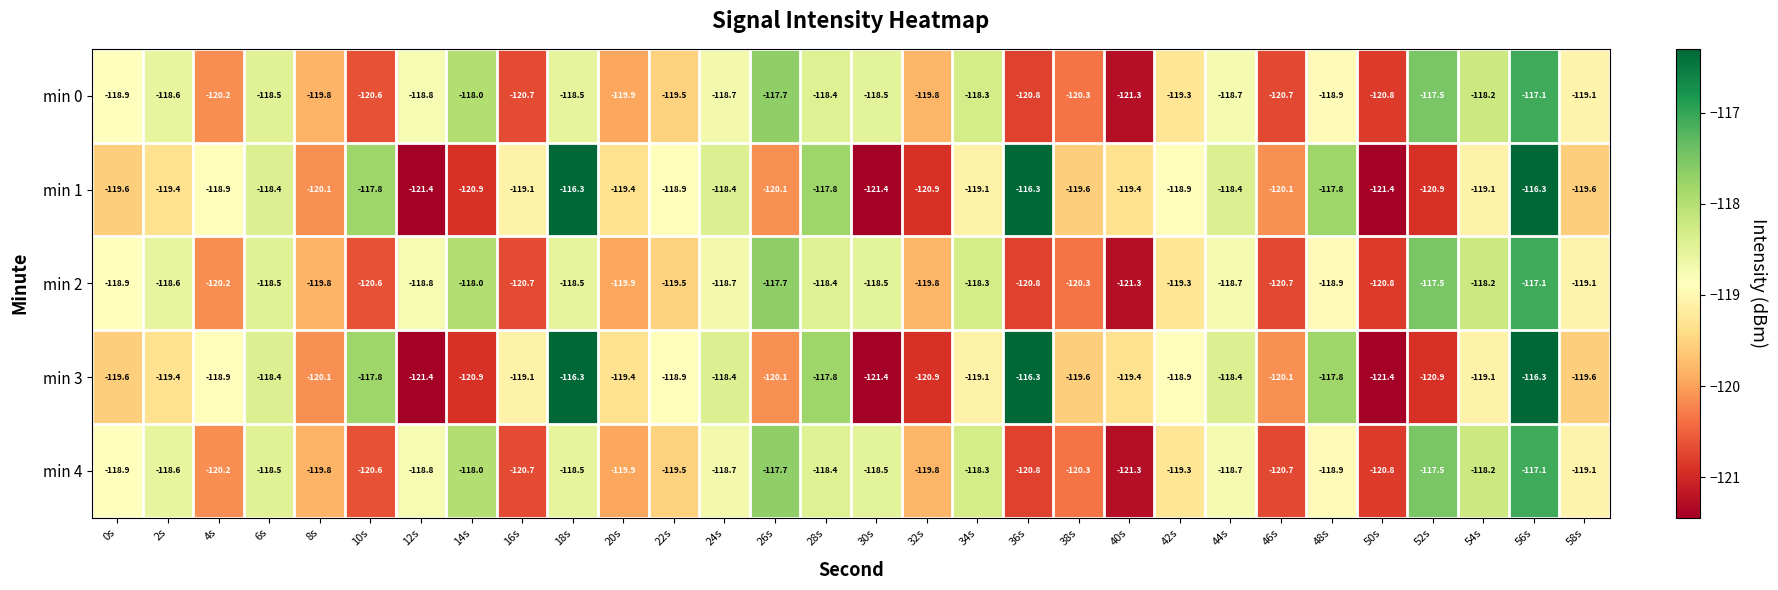

At which category is the sum across all series the highest?

56s